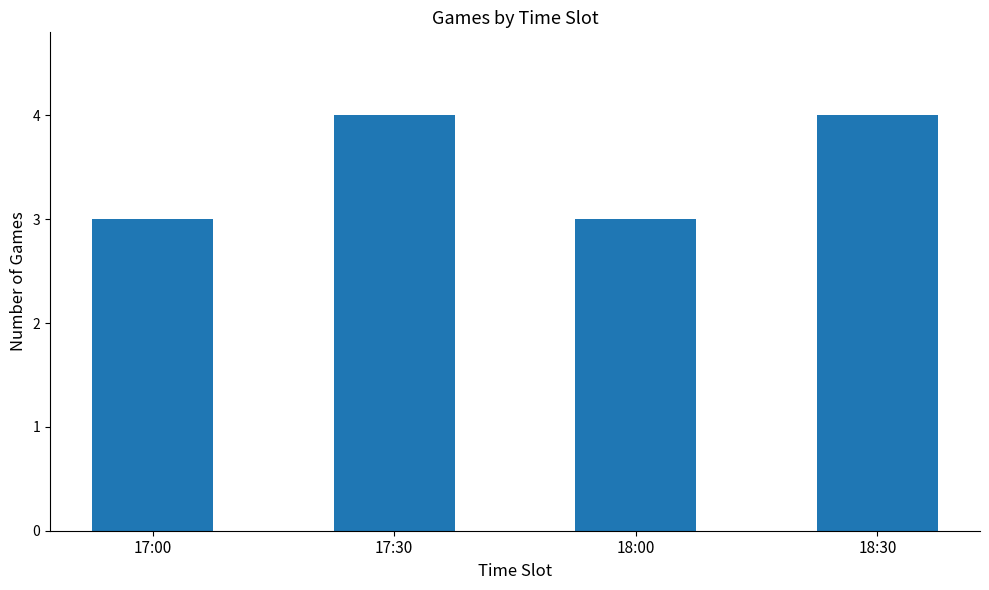

The chart shows a value of 1 at 17:00. True or false?

False